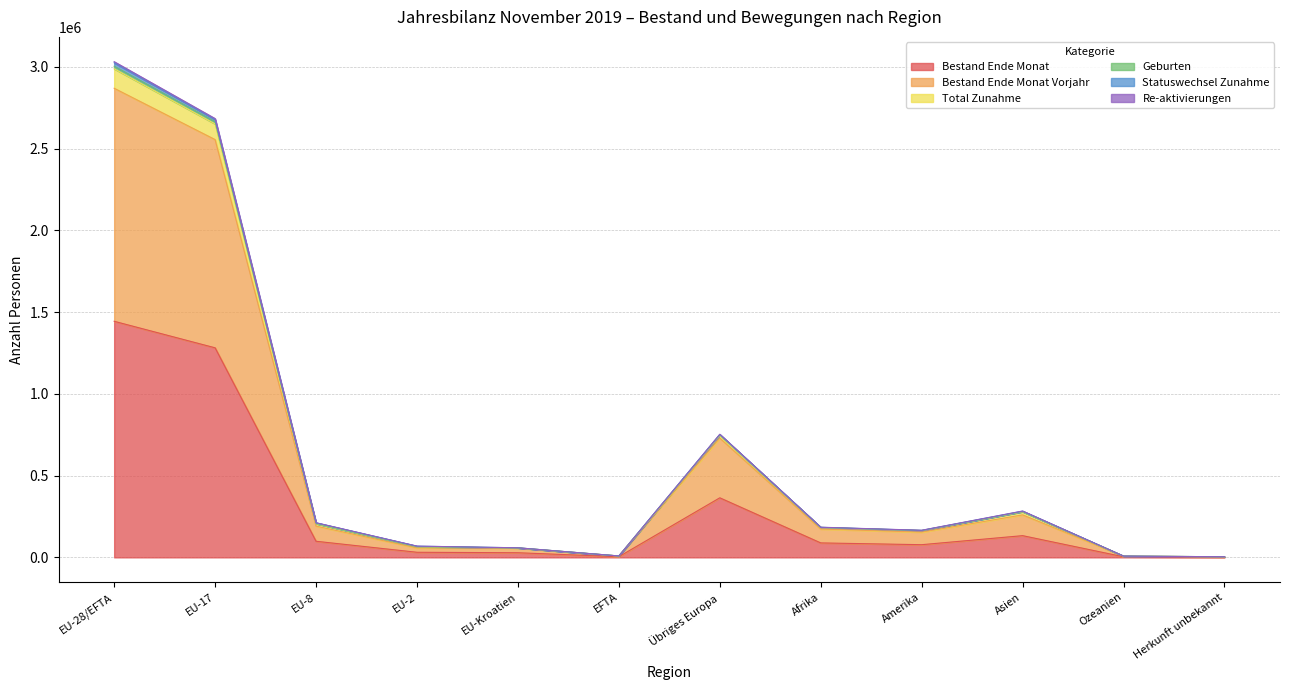

Is it true that Bestand Ende Monat equals 364409 at Übriges Europa?

True